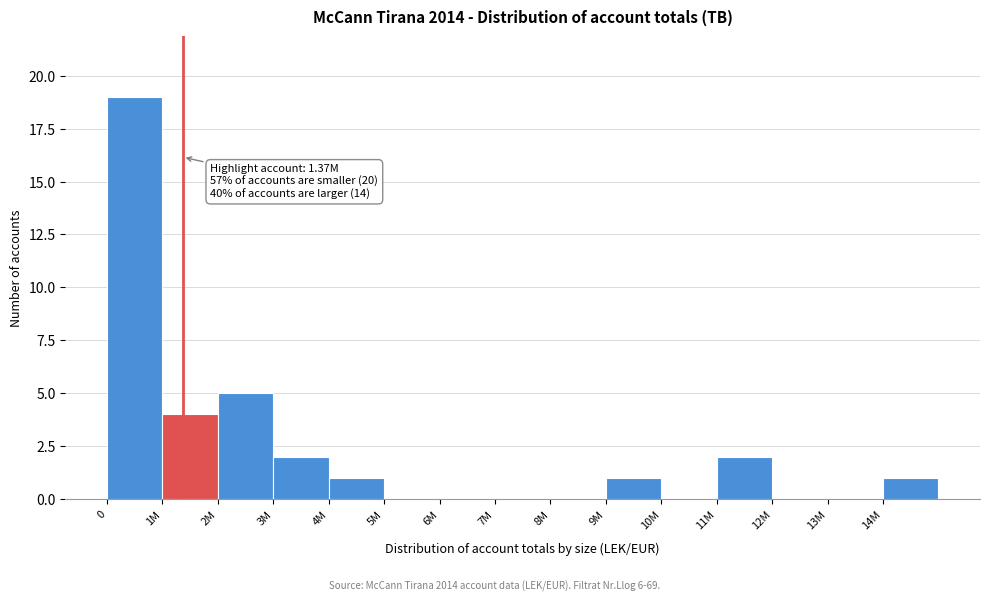

Reading left to right, what are all the values shown in this chart?

0=19	1M=4	2M=5	3M=2	4M=1	5M=0	6M=0	7M=0	8M=0	9M=1	10M=0	11M=2	12M=0	13M=0	14M=1